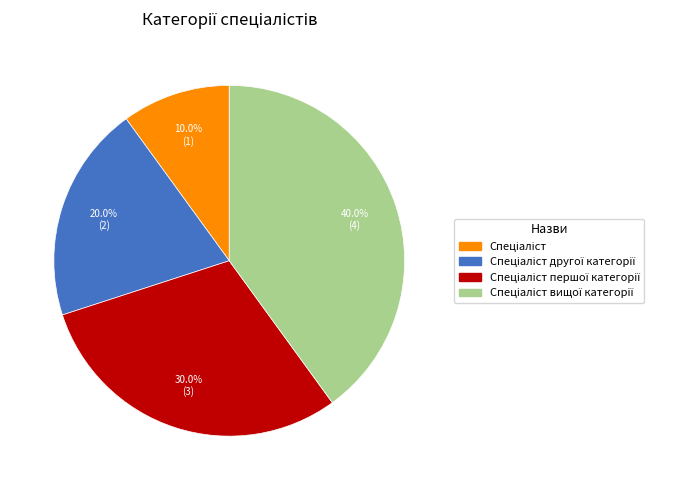

Is there a majority slice in this chart?

No